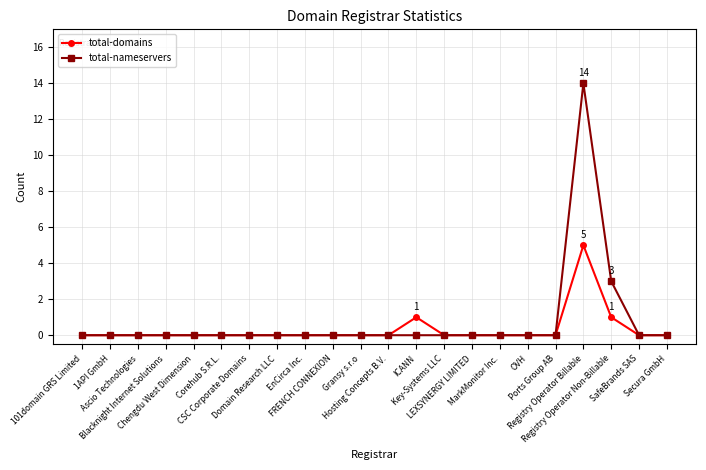

Reading right to left, extract all data points from this chart.

total-domains: 0	0	1	5	0	0	0	0	0	1	0	0	0	0	0	0	0	0	0	0	0	0
total-nameservers: 0	0	3	14	0	0	0	0	0	0	0	0	0	0	0	0	0	0	0	0	0	0